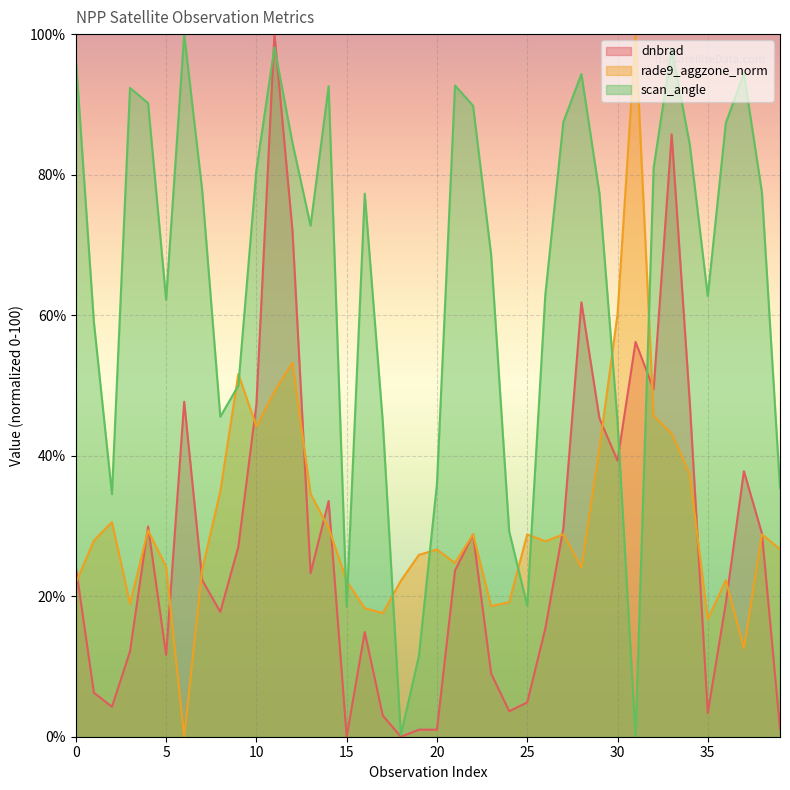

What is the value of the rade9_aggzone_norm point at the 32nd from the left?

100.0